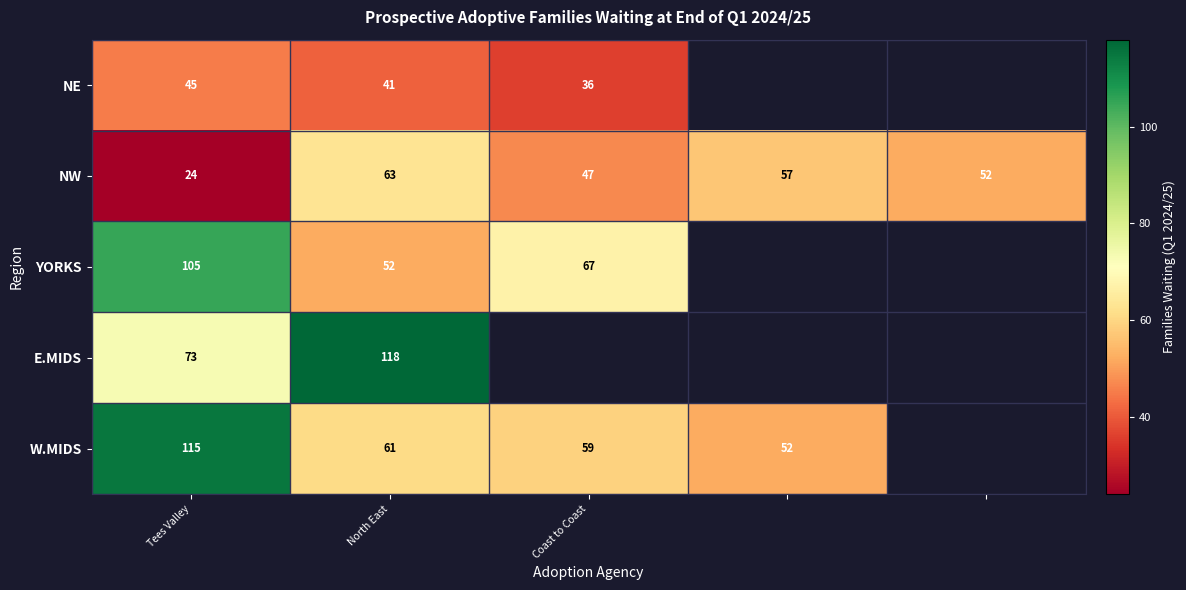

The NE series shows 61 at Coast to Coast. True or false?

False